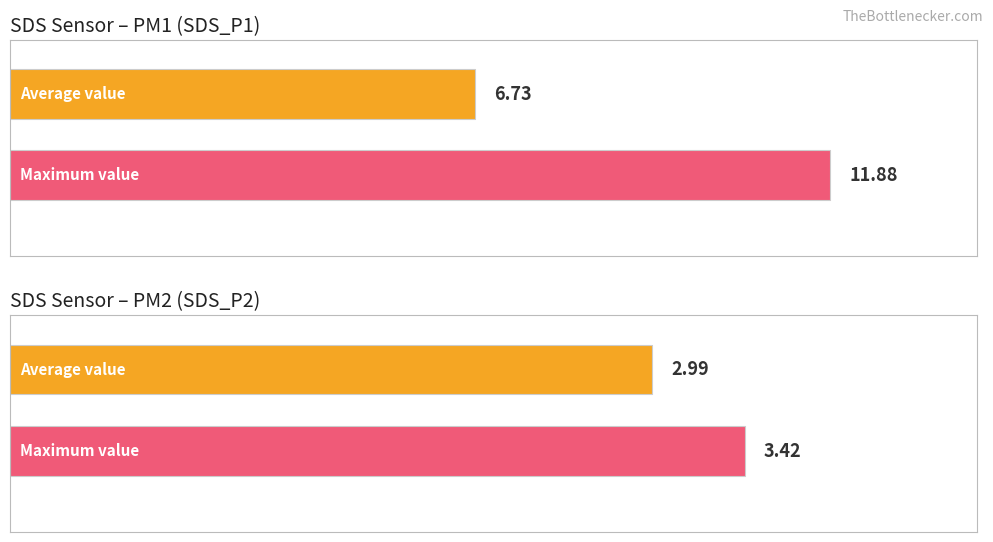

How many series are shown in this chart?

4